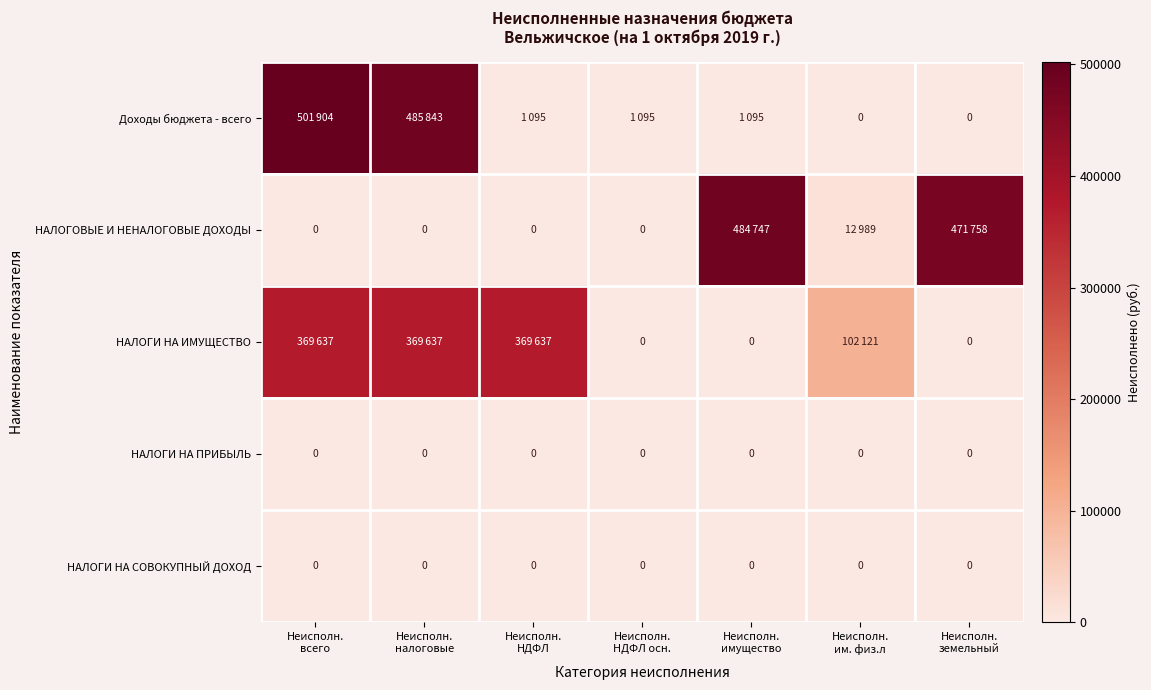

Count the number of data series in this chart.

5